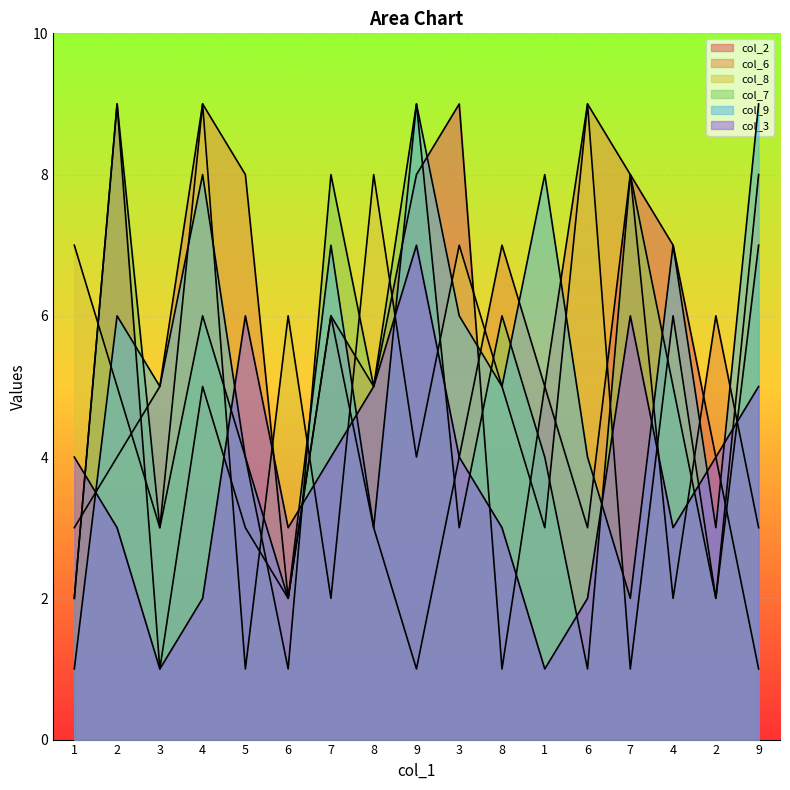

How many categories are shown in the chart?

17